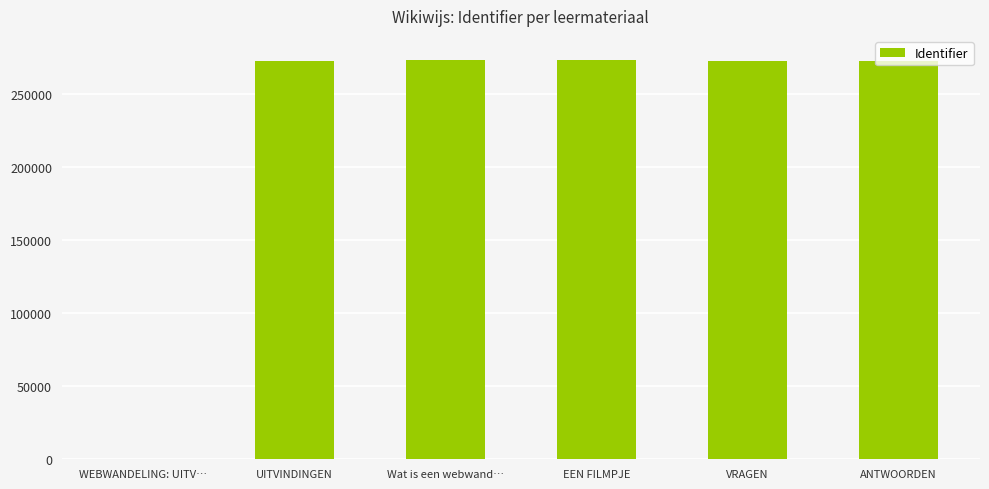

How many distinct data groups are displayed?

1